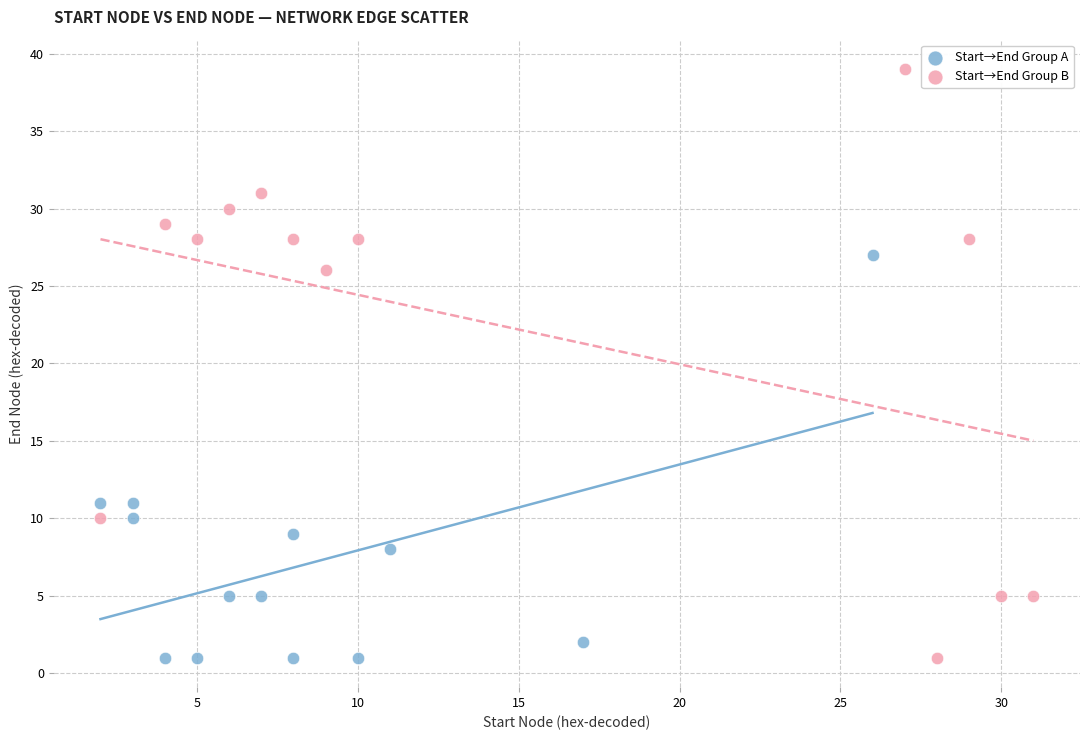

Which series reaches the maximum Y coordinate?

Start→End Group B